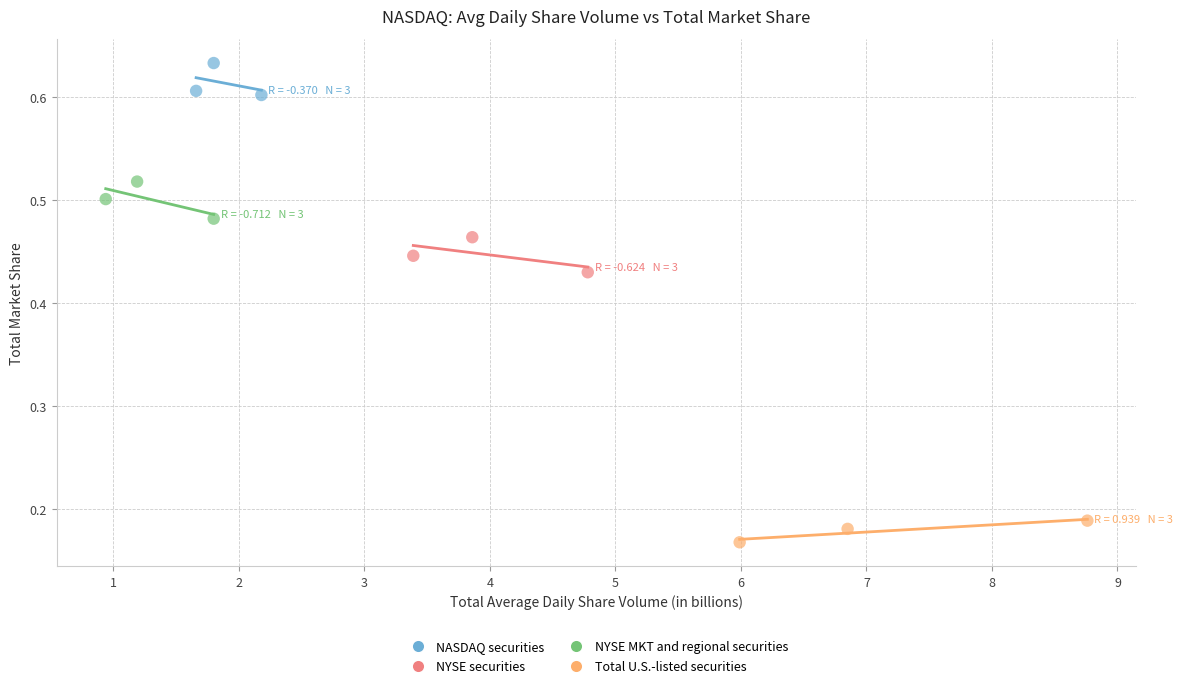

Which series reaches the minimum Y coordinate?

Total U.S.-listed securities